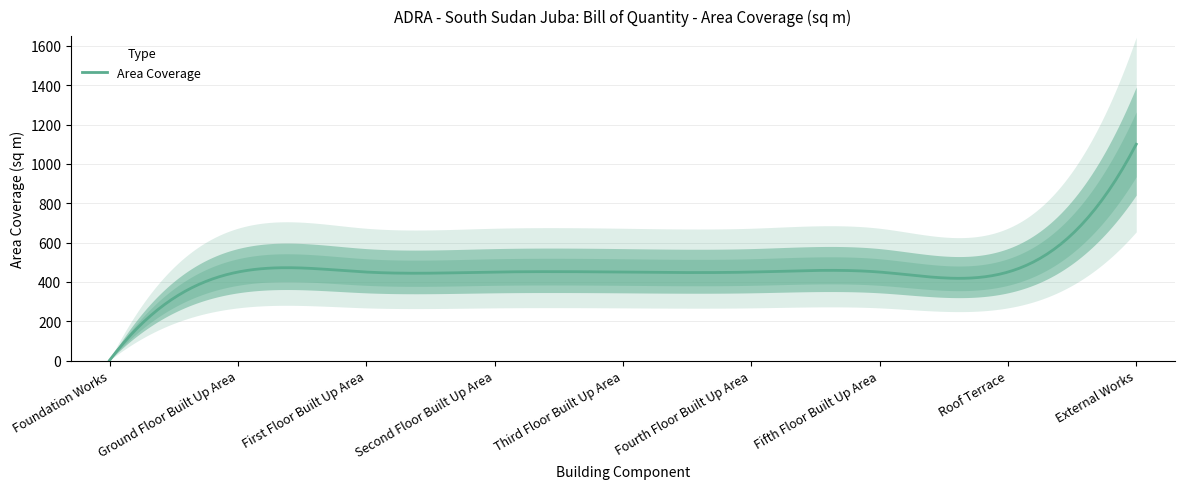

The chart shows a value of 742 at Third Floor Built Up Area. True or false?

False